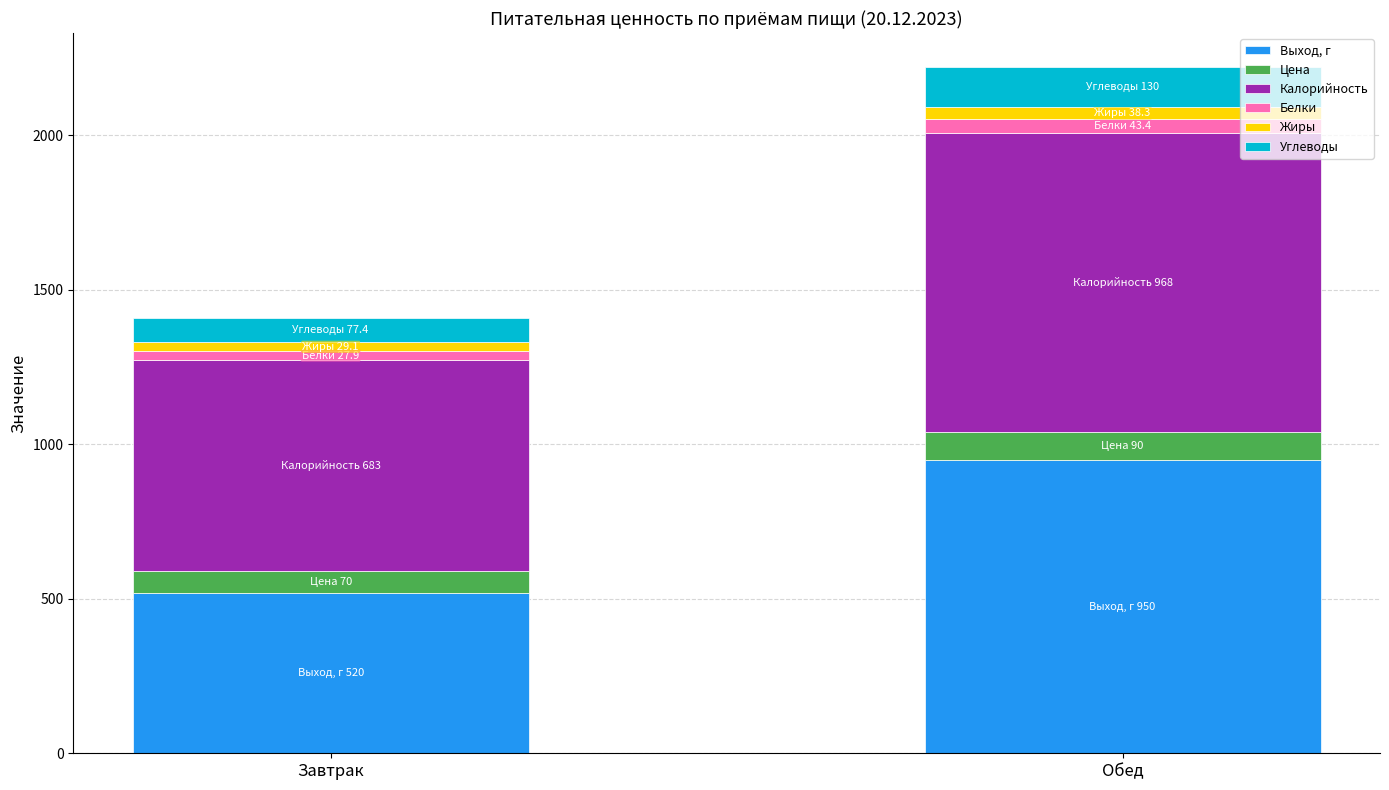

What is the highest value of the Выход, г series?

950.0